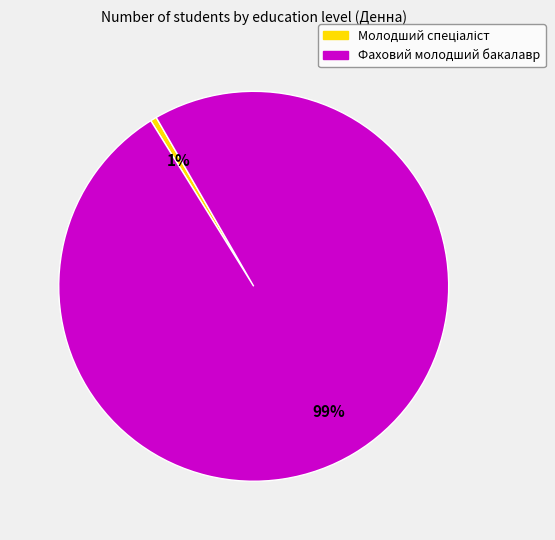

Is there any slice that represents more than half of the pie?

Yes